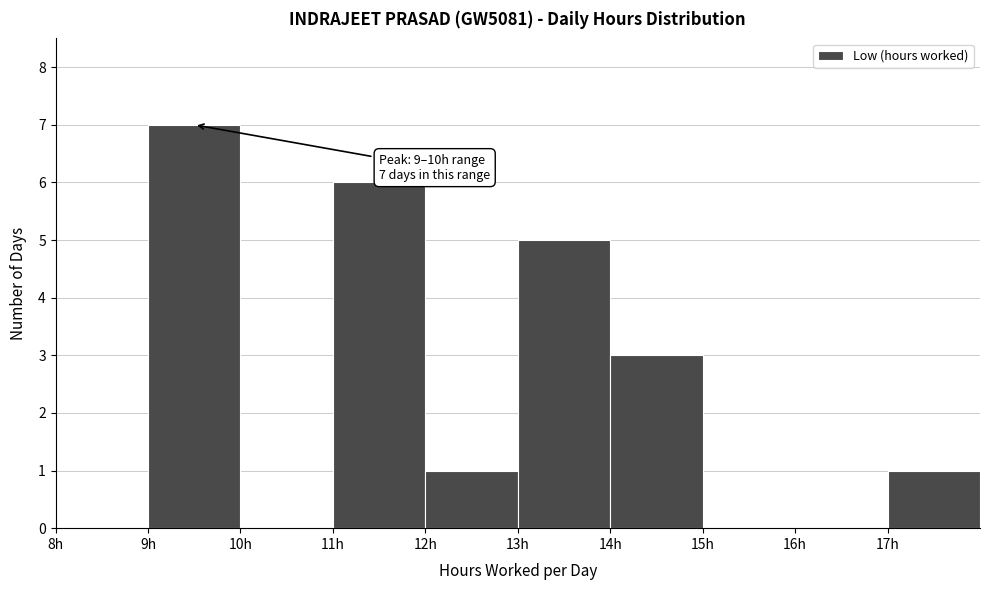

Over which range of the x-axis is the bar tallest?

9 to 10